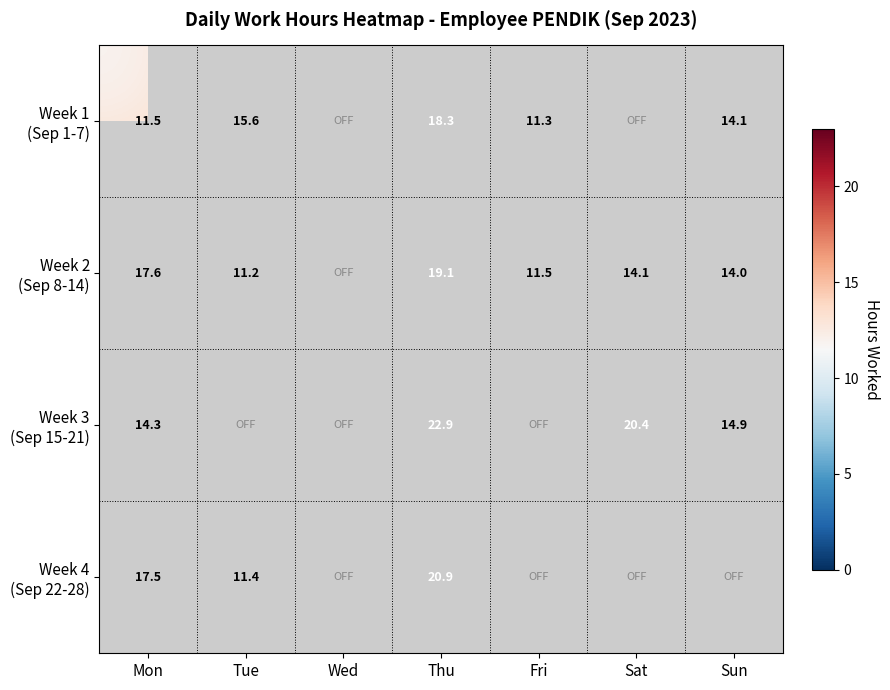

Rank the series by their maximum value, from highest to lowest.

Week 3 (Sep 15-21), Week 4 (Sep 22-28), Week 2 (Sep 8-14), Week 1 (Sep 1-7)